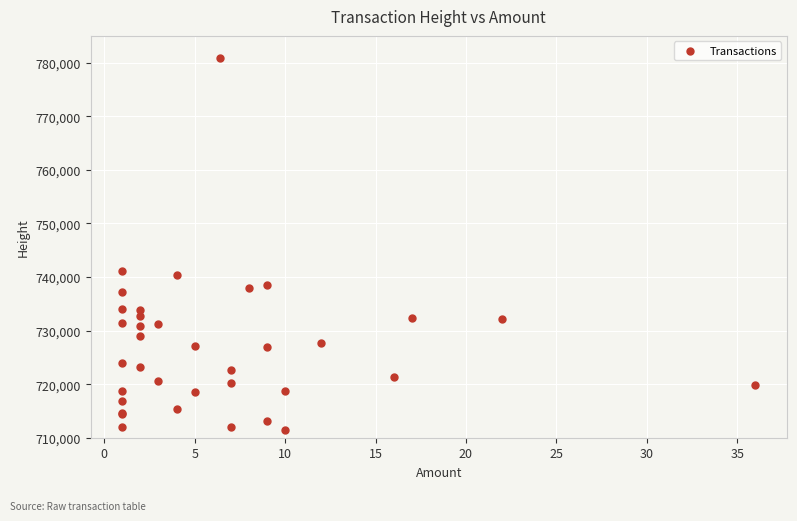

What Y value in the scatter plot is closest to 746131?

741176